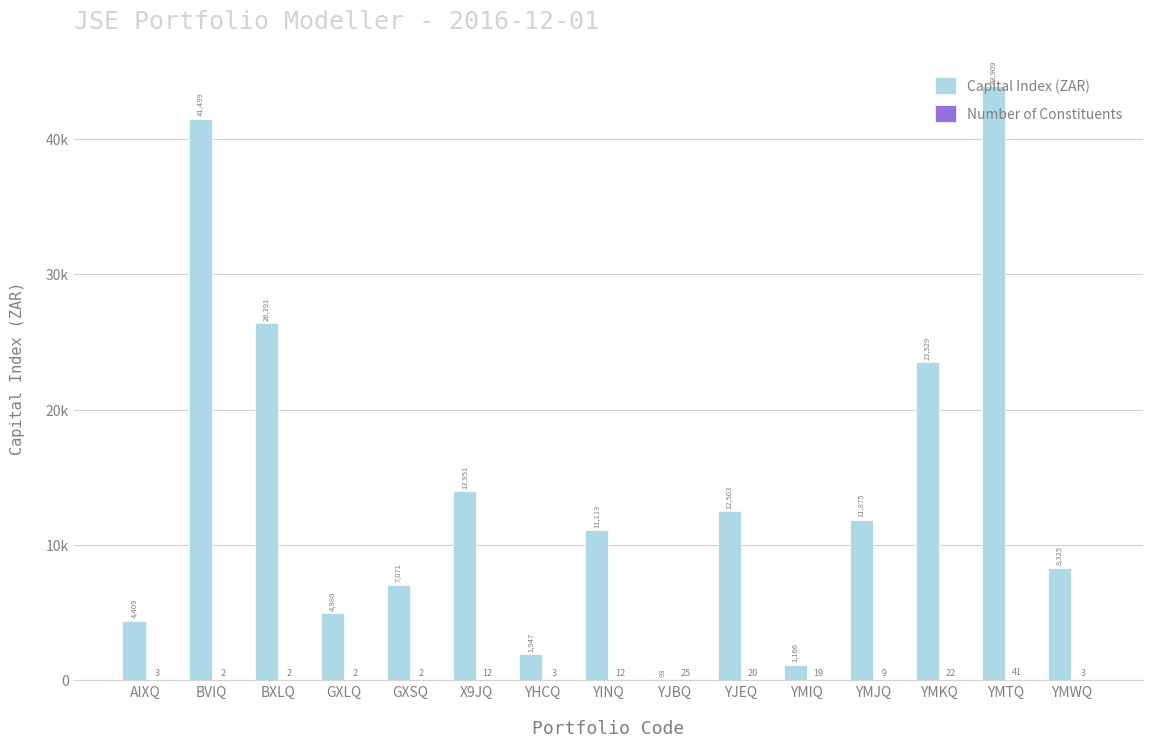

Is it true that Number of Constituents equals 9.0 at YMJQ?

True